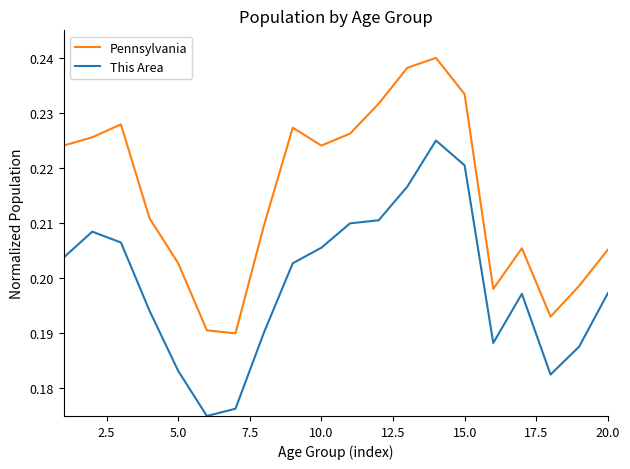

How many lines are shown in the chart?

2